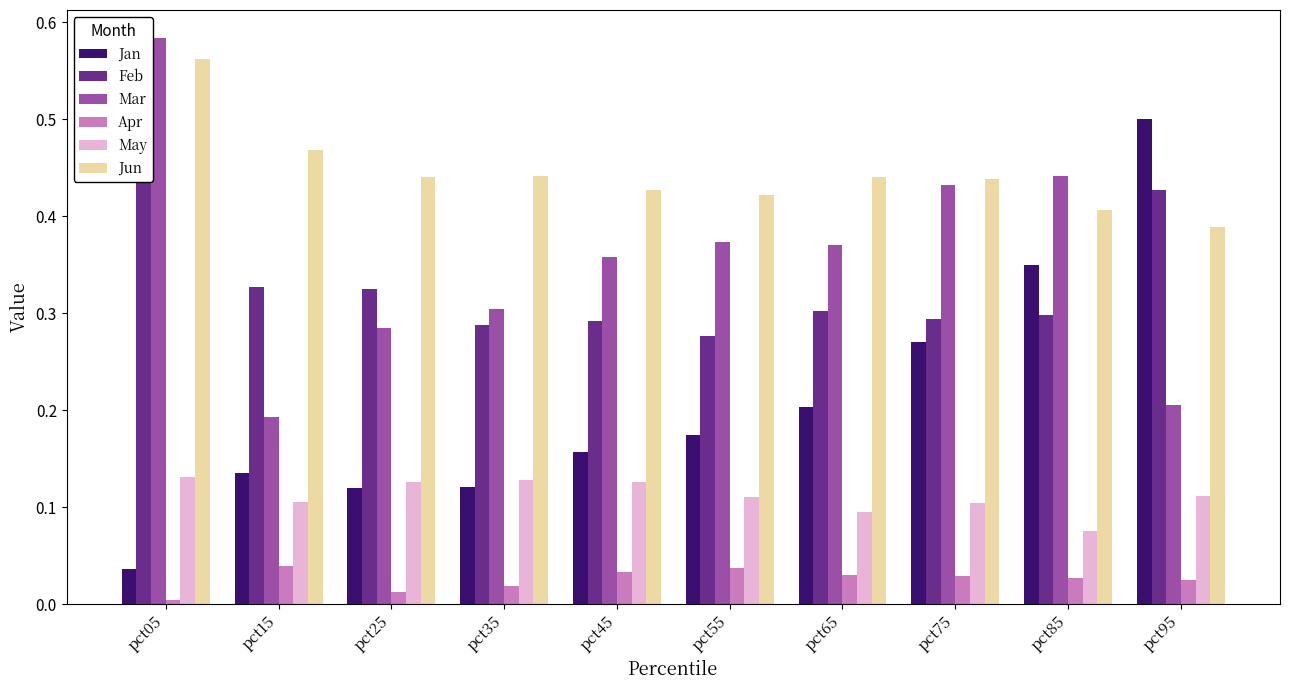

What is the value of the Feb bar at the 7th from the left?

0.3